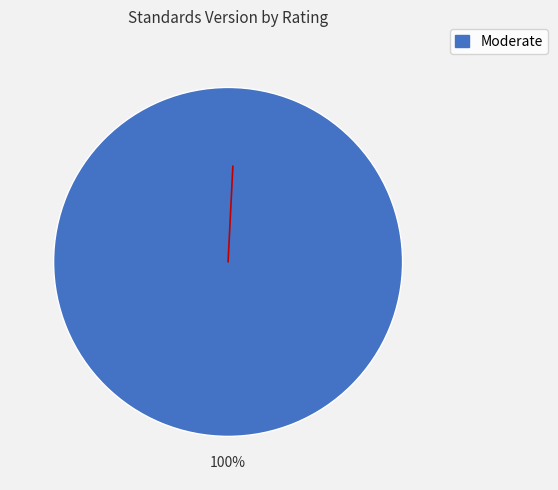

Is there any slice that represents more than half of the pie?

Yes